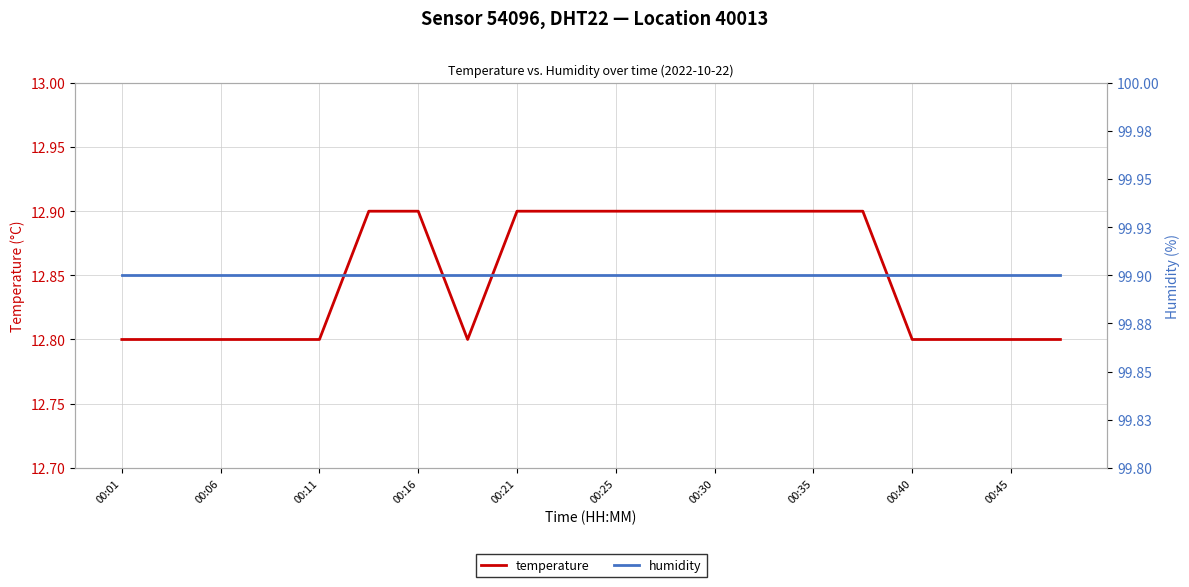

How many series are shown in this chart?

2